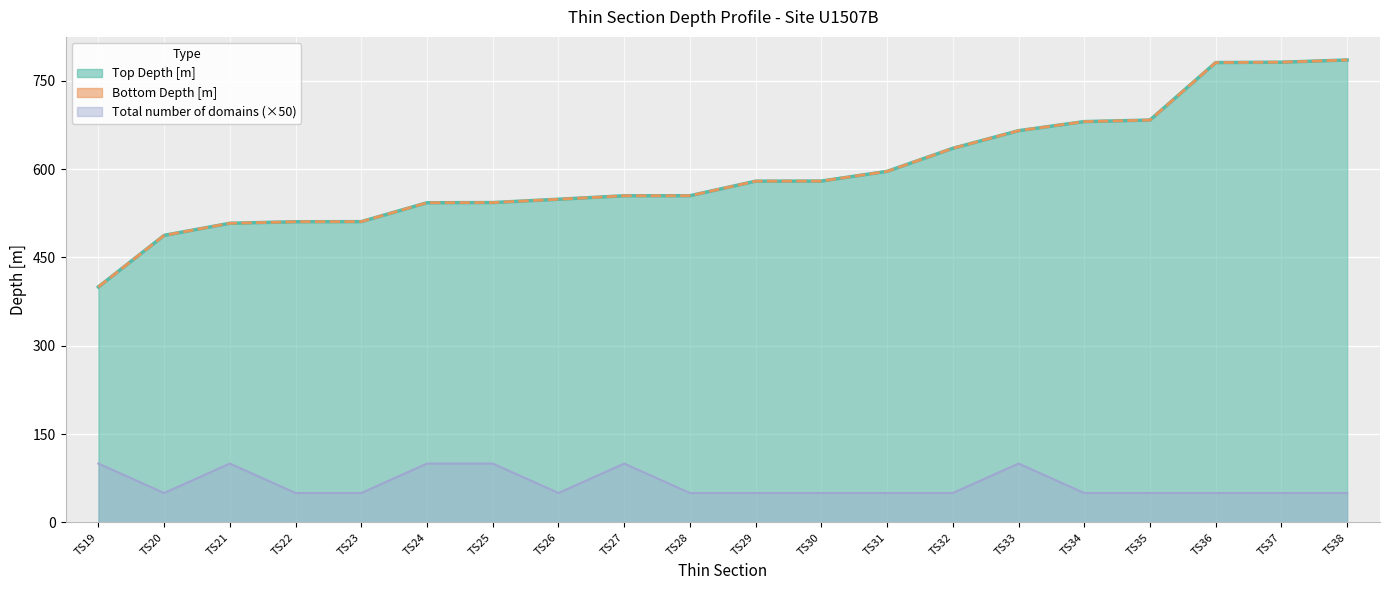

True or false: Total number of domains and Bottom Depth [m] cross at least once.

False